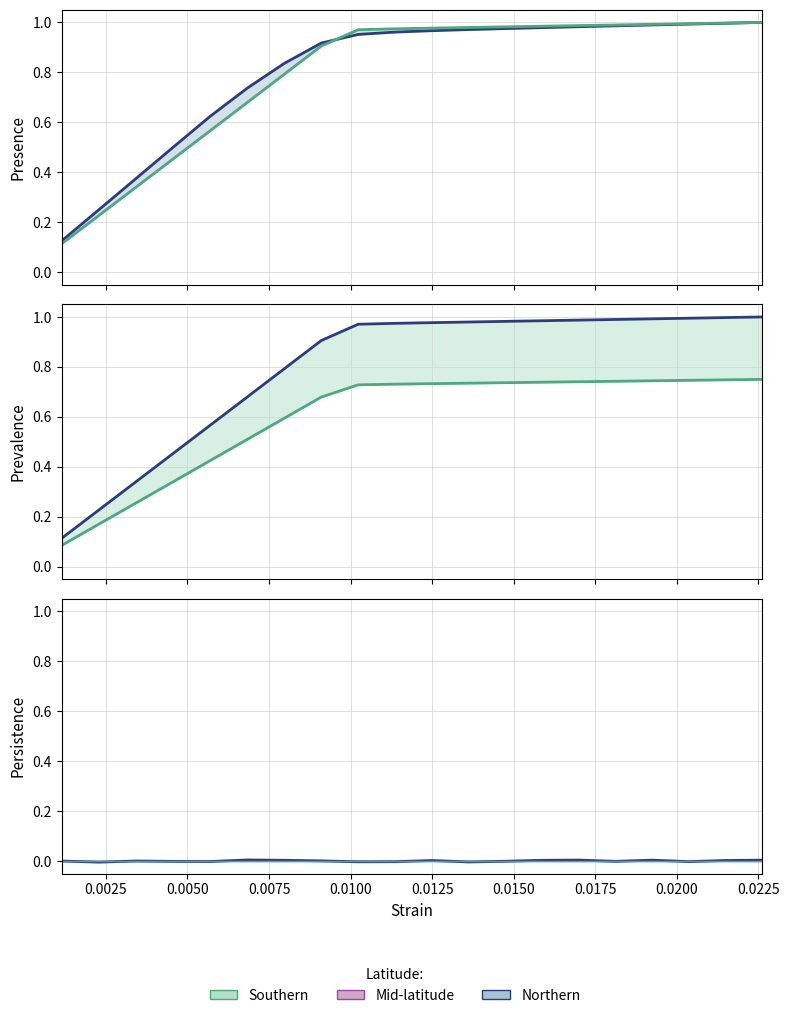

The value of Southern at 11 is 0.0. True or false?

True